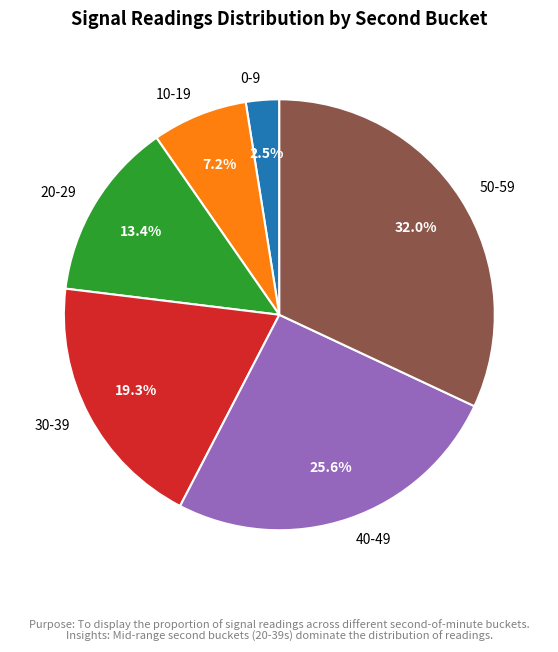

Which slice is the largest?

50-59